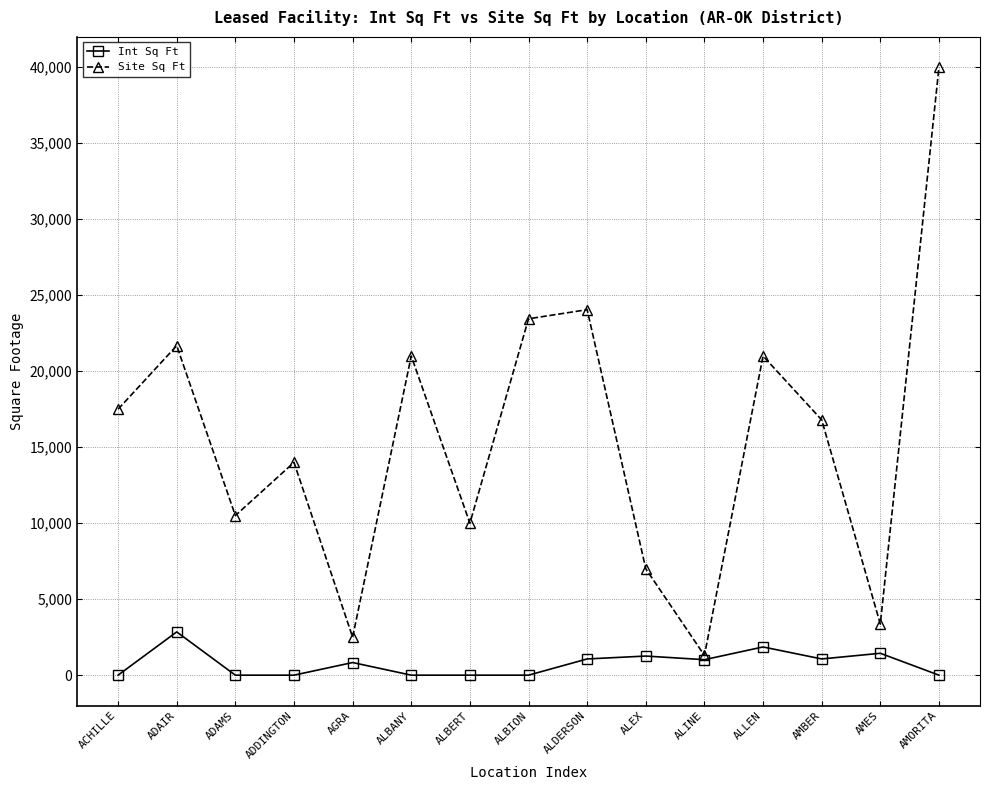

What are all the series names shown in the legend?

Int Sq Ft, Site Sq Ft